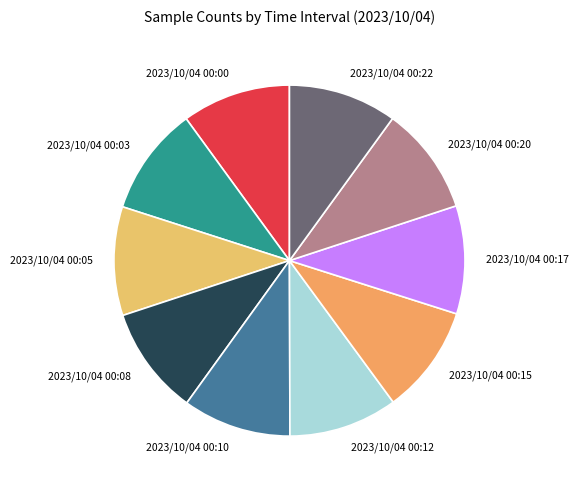

Combined, do 2023/10/04 00:17 and 2023/10/04 00:03 account for over 50%?

No